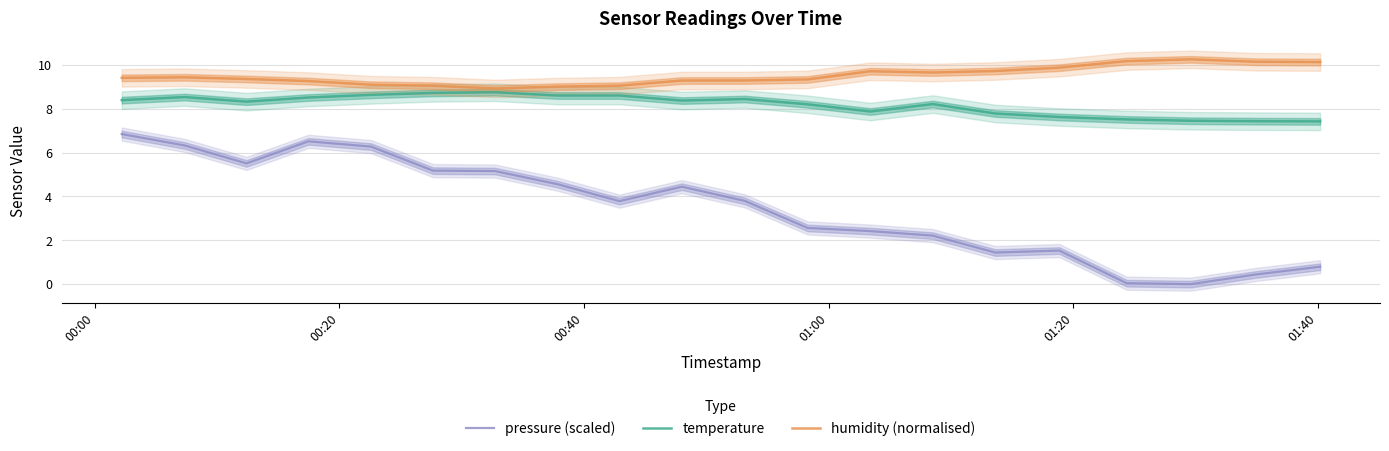

True or false: pressure (scaled) and temperature cross at least once.

False